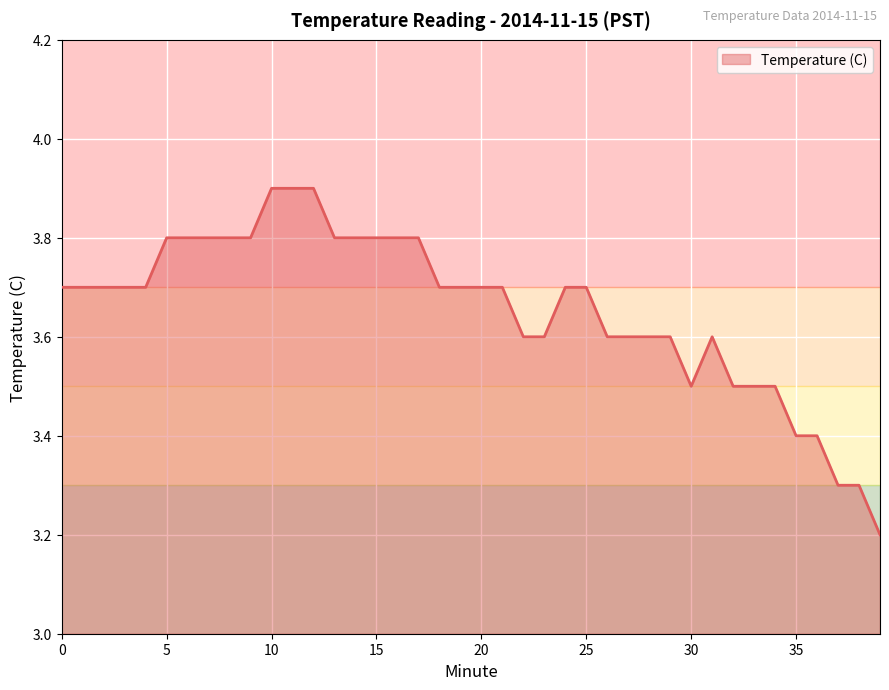

What is the minimum value shown in the chart?

3.2